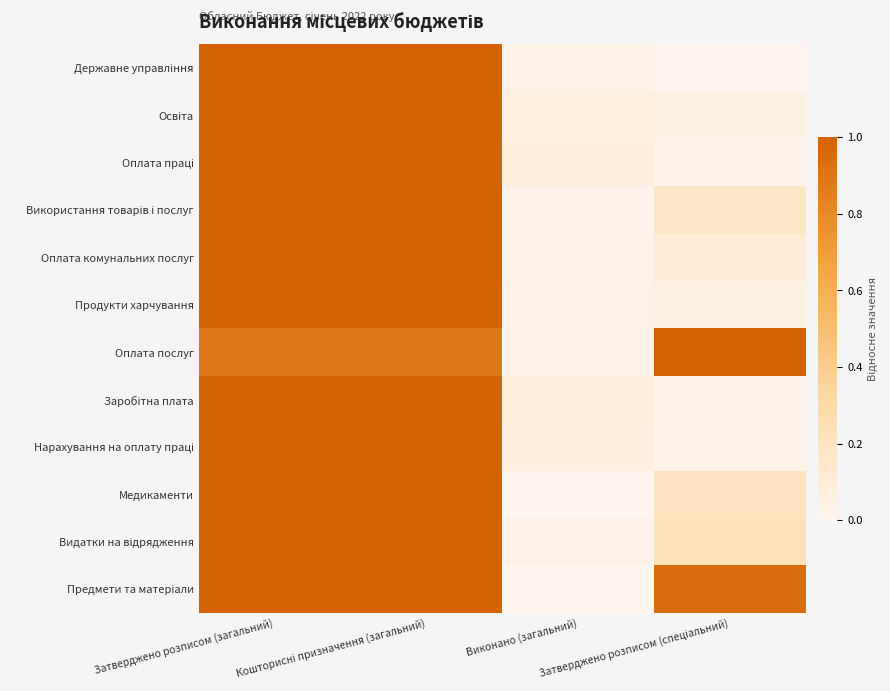

How many series are shown in this chart?

12